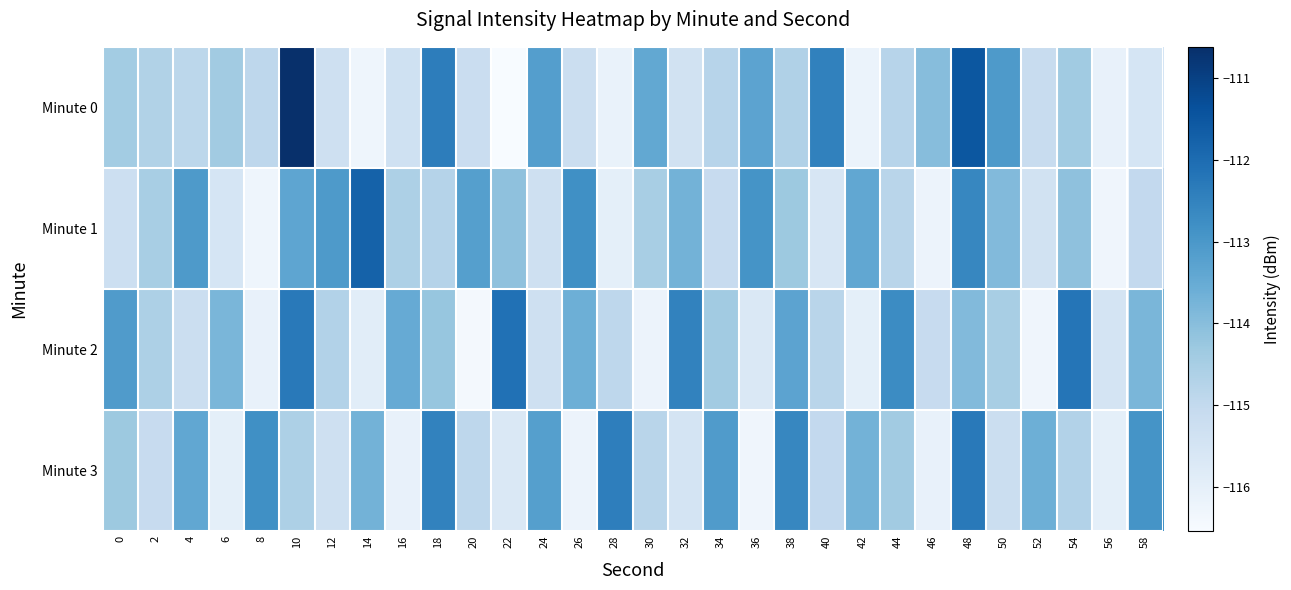

Reading left to right, list all the values displayed in this chart.

Minute 0: 0=-114.4	2=-114.7	4=-114.9	6=-114.4	8=-114.9	10=-110.6	12=-115.3	14=-116.3	16=-115.3	18=-112.4	20=-115.2	22=-116.5	24=-113.2	26=-115.2	28=-116.1	30=-113.4	32=-115.4	34=-114.8	36=-113.3	38=-114.6	40=-112.5	42=-116.2	44=-114.8	46=-114.0	48=-111.5	50=-113.1	52=-115.1	54=-114.4	56=-116.1	58=-115.5
Minute 1: 0=-115.2	2=-114.5	4=-113.0	6=-115.5	8=-116.3	10=-113.4	12=-113.1	14=-111.8	16=-114.6	18=-114.7	20=-113.2	22=-114.1	24=-115.3	26=-112.8	28=-116.0	30=-114.5	32=-113.7	34=-115.1	36=-112.9	38=-114.3	40=-115.6	42=-113.4	44=-114.8	46=-116.2	48=-112.6	50=-113.9	52=-115.4	54=-114.1	56=-116.3	58=-115.0
Minute 2: 0=-113.1	2=-114.6	4=-115.2	6=-113.8	8=-116.1	10=-112.3	12=-114.7	14=-115.9	16=-113.5	18=-114.2	20=-116.4	22=-112.1	24=-115.3	26=-113.6	28=-114.9	30=-116.2	32=-112.5	34=-114.4	36=-115.7	38=-113.3	40=-114.8	42=-116.0	44=-112.7	46=-115.1	48=-113.9	50=-114.5	52=-116.3	54=-112.2	56=-115.5	58=-113.8
Minute 3: 0=-114.3	2=-115.1	4=-113.4	6=-116.0	8=-112.8	10=-114.6	12=-115.3	14=-113.7	16=-116.1	18=-112.5	20=-114.9	22=-115.7	24=-113.2	26=-116.2	28=-112.4	30=-114.8	32=-115.5	34=-113.1	36=-116.3	38=-112.6	40=-115.0	42=-113.7	44=-114.4	46=-116.1	48=-112.3	50=-115.2	52=-113.6	54=-114.7	56=-116.0	58=-112.9